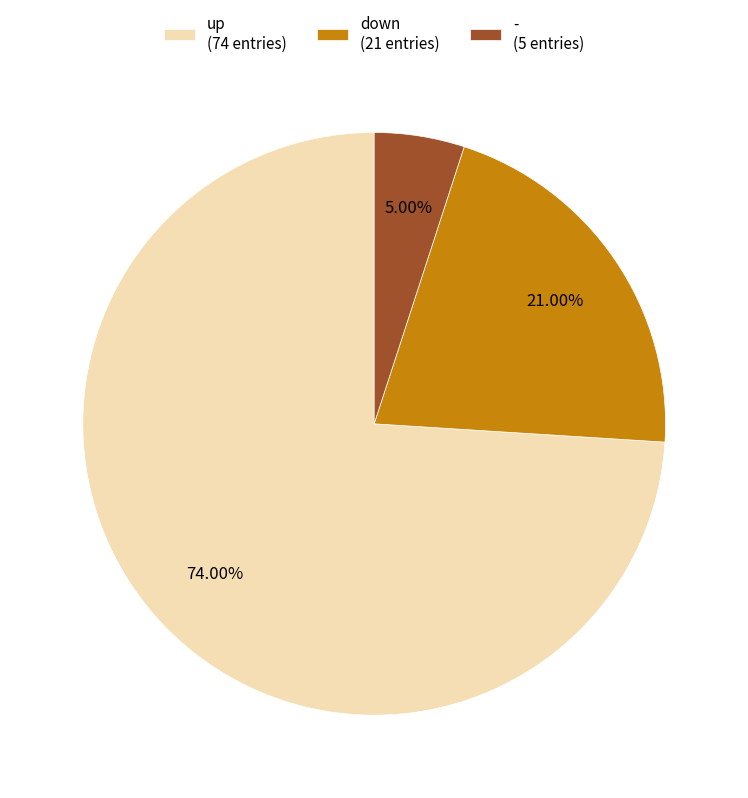

Is there any slice that represents more than half of the pie?

Yes